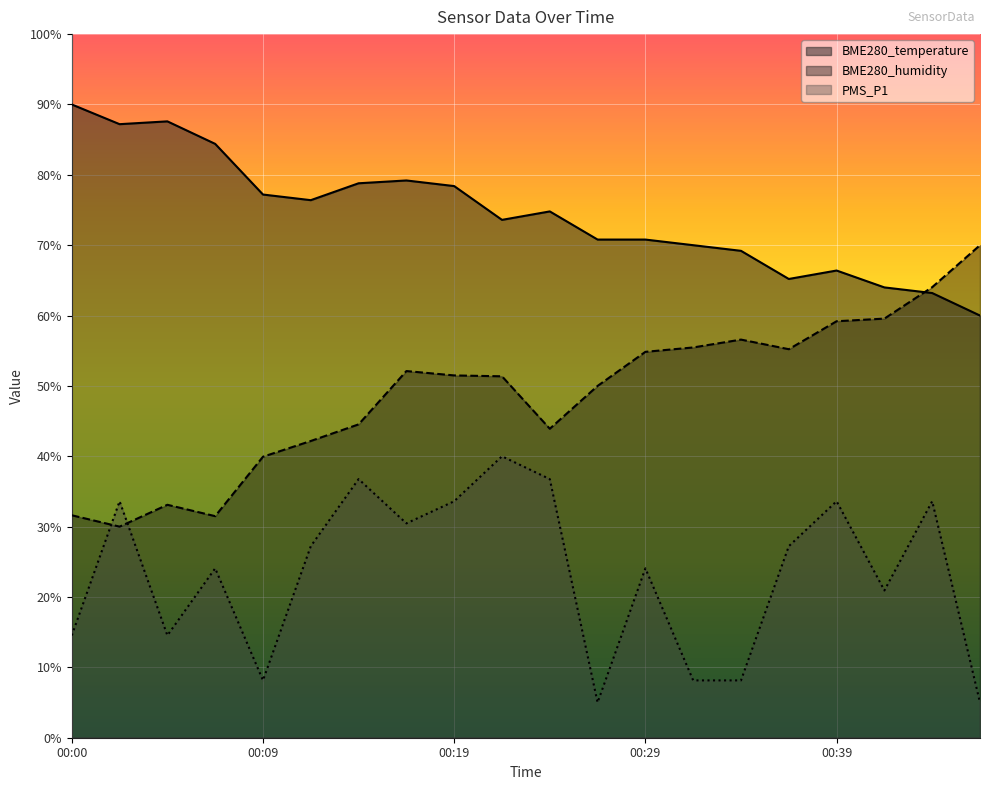

Which category has the lowest value in the BME280_temperature series?

00:46